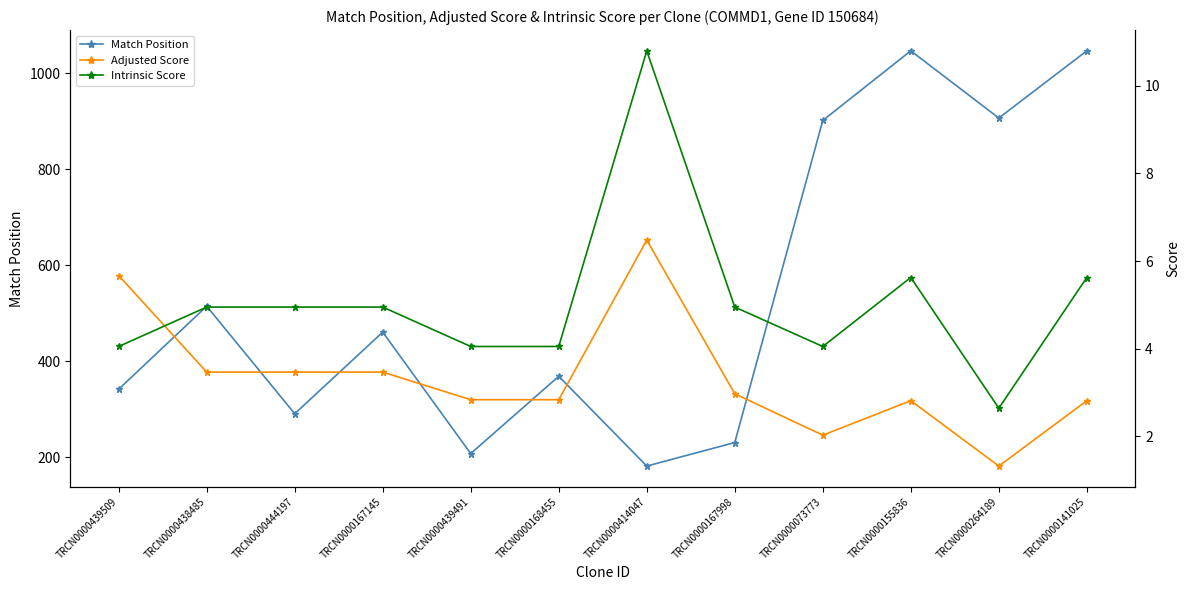

Reading right to left, list all the values displayed in this chart.

Match Position: TRCN0000141025=1047.0	TRCN0000264189=907.0	TRCN0000155836=1047.0	TRCN0000073773=902.0	TRCN0000167998=231.0	TRCN0000414047=182.0	TRCN0000168455=369.0	TRCN0000439491=208.0	TRCN0000167145=461.0	TRCN0000444197=291.0	TRCN0000438485=515.0	TRCN0000439509=342.0
Adjusted Score: TRCN0000141025=2.8	TRCN0000264189=1.3	TRCN0000155836=2.8	TRCN0000073773=2.0	TRCN0000167998=3.0	TRCN0000414047=6.5	TRCN0000168455=2.8	TRCN0000439491=2.8	TRCN0000167145=3.5	TRCN0000444197=3.5	TRCN0000438485=3.5	TRCN0000439509=5.7
Intrinsic Score: TRCN0000141025=5.6	TRCN0000264189=2.6	TRCN0000155836=5.6	TRCN0000073773=4.0	TRCN0000167998=5.0	TRCN0000414047=10.8	TRCN0000168455=4.0	TRCN0000439491=4.0	TRCN0000167145=5.0	TRCN0000444197=5.0	TRCN0000438485=5.0	TRCN0000439509=4.0